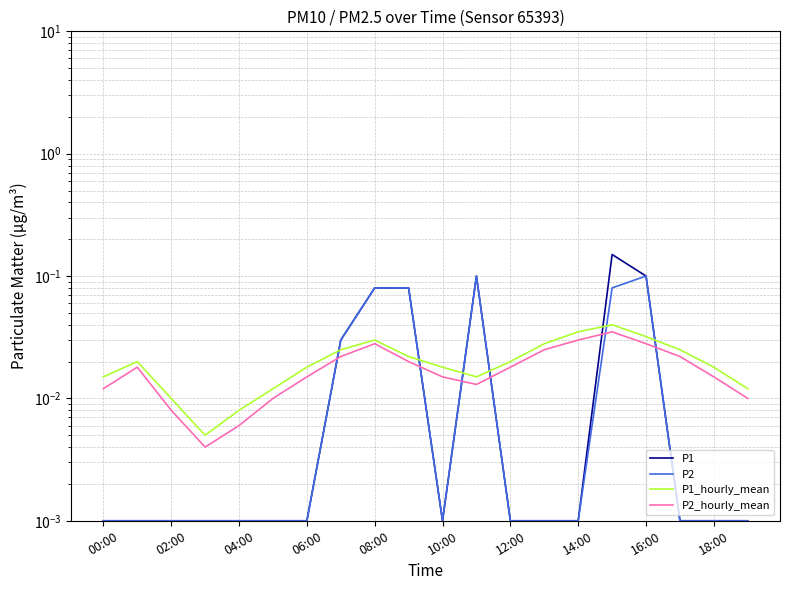

Which series has the largest range (max minus min)?

P1